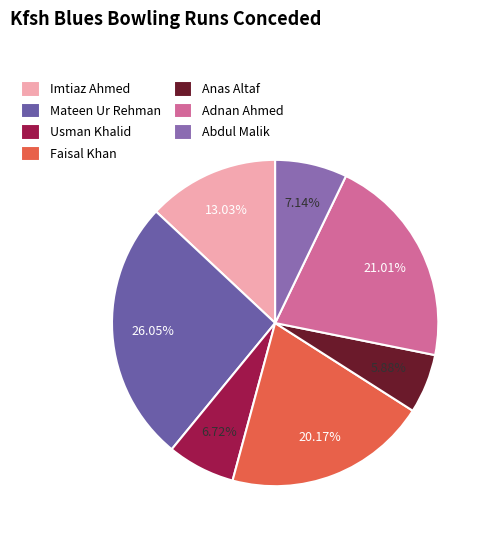

To the nearest percent, what is the average slice percentage?

14%